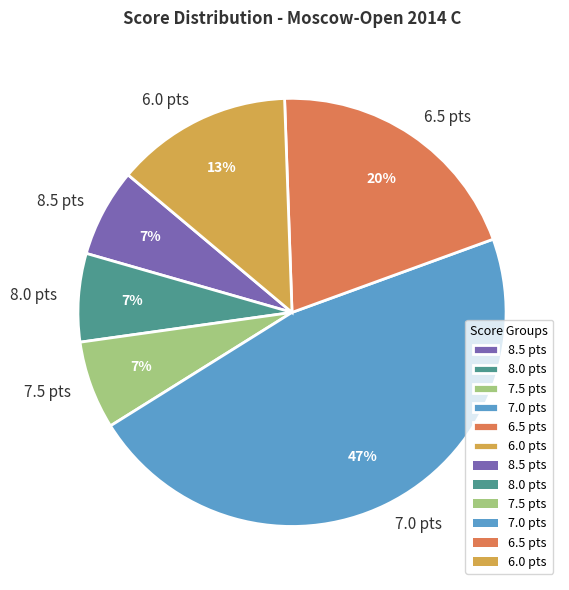

Does 6.0 pts represent more than half of the total?

No